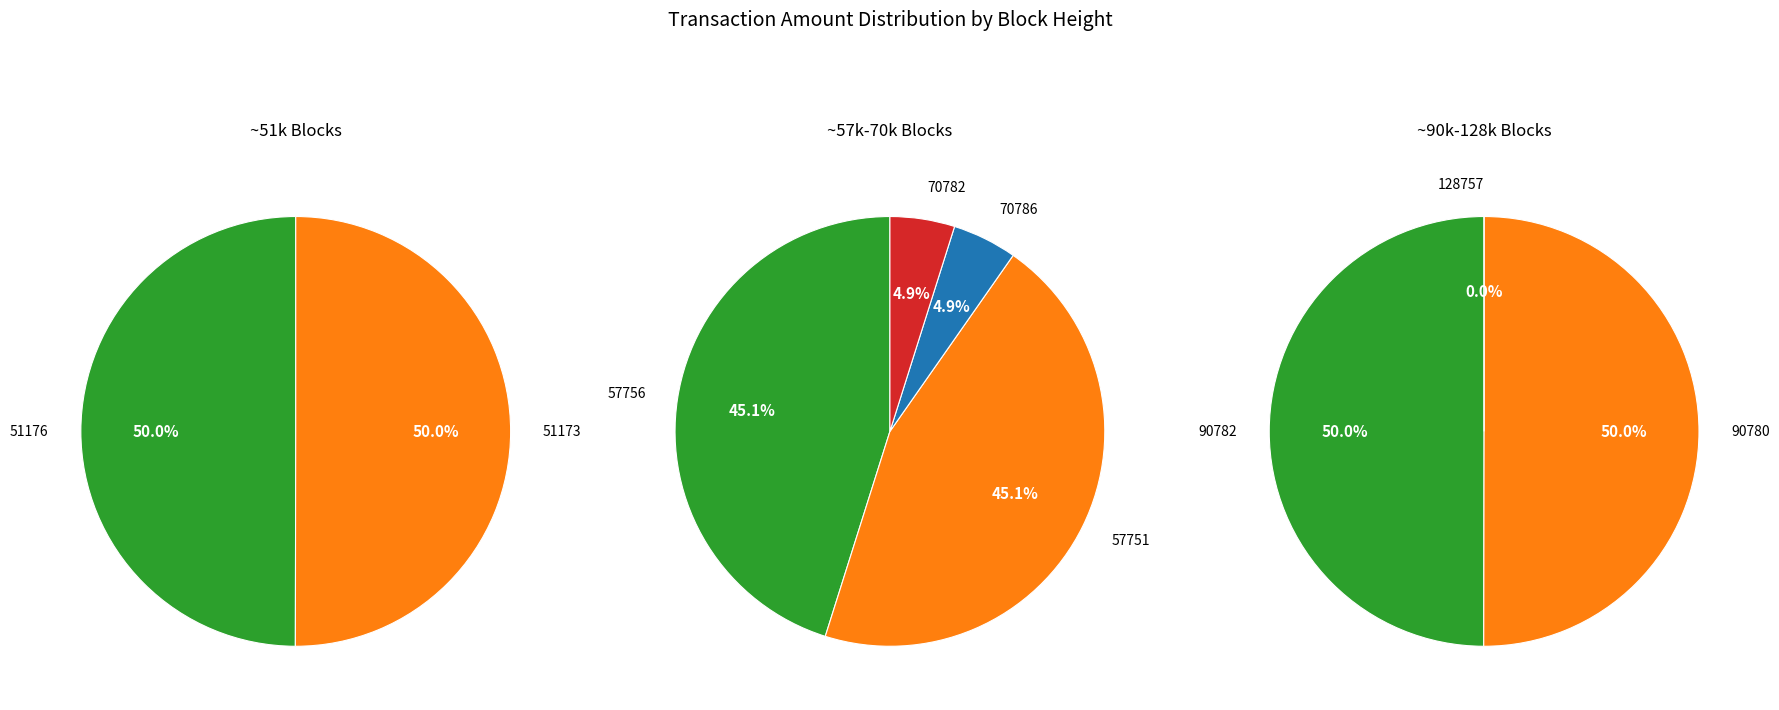

How many segments does this pie chart have?

9